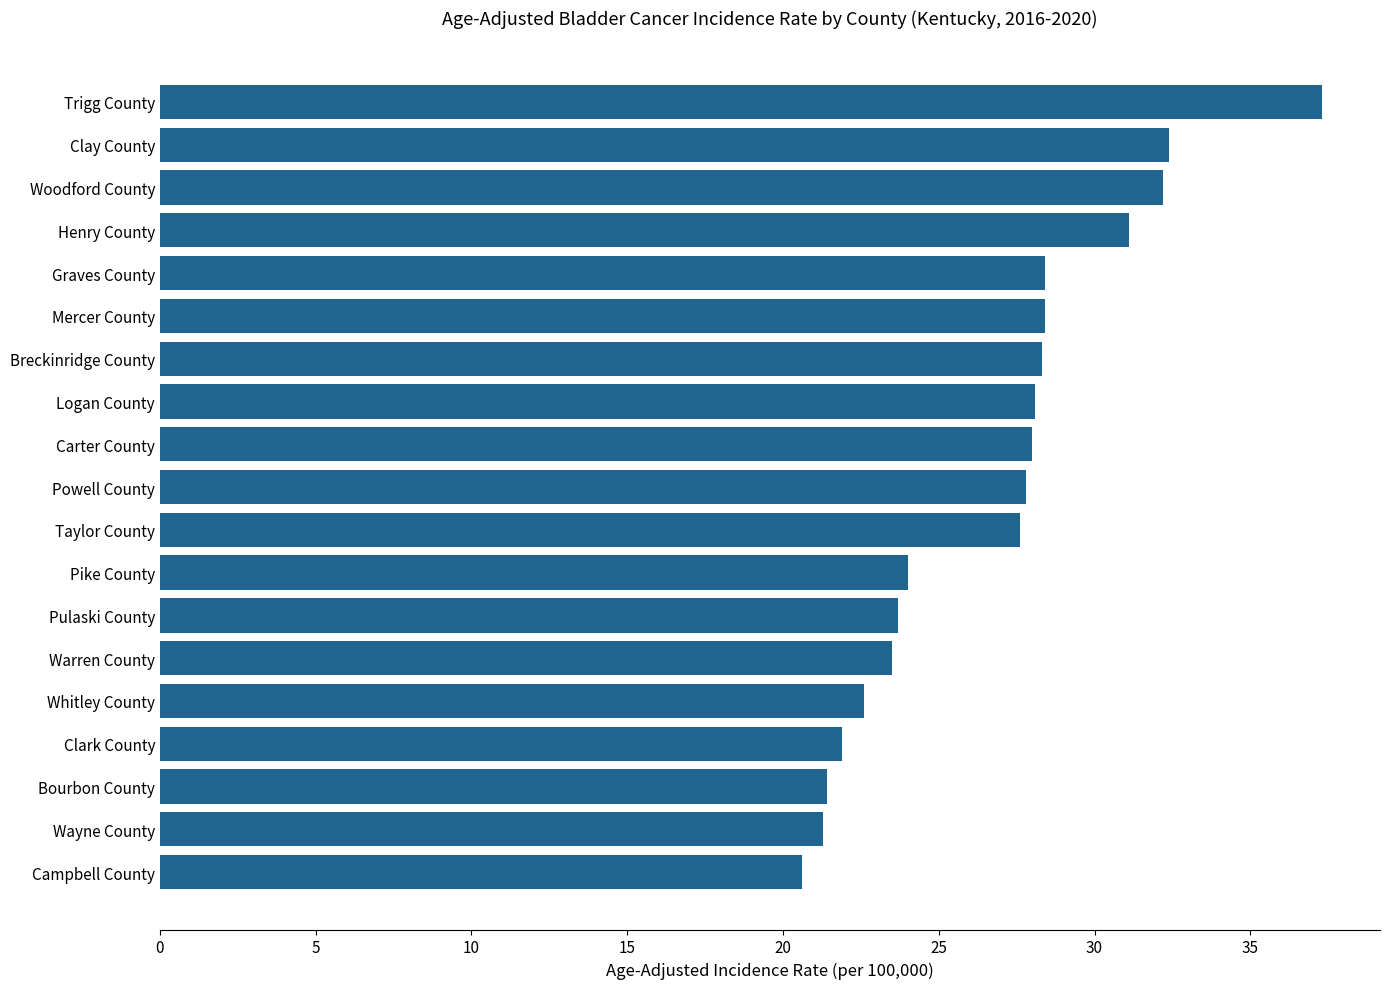

What is the change in value from Graves County to Clay County?

+4.0